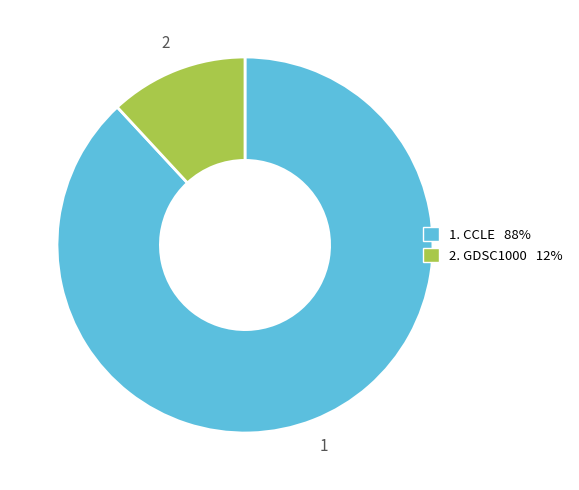

Does any single category account for the majority?

Yes